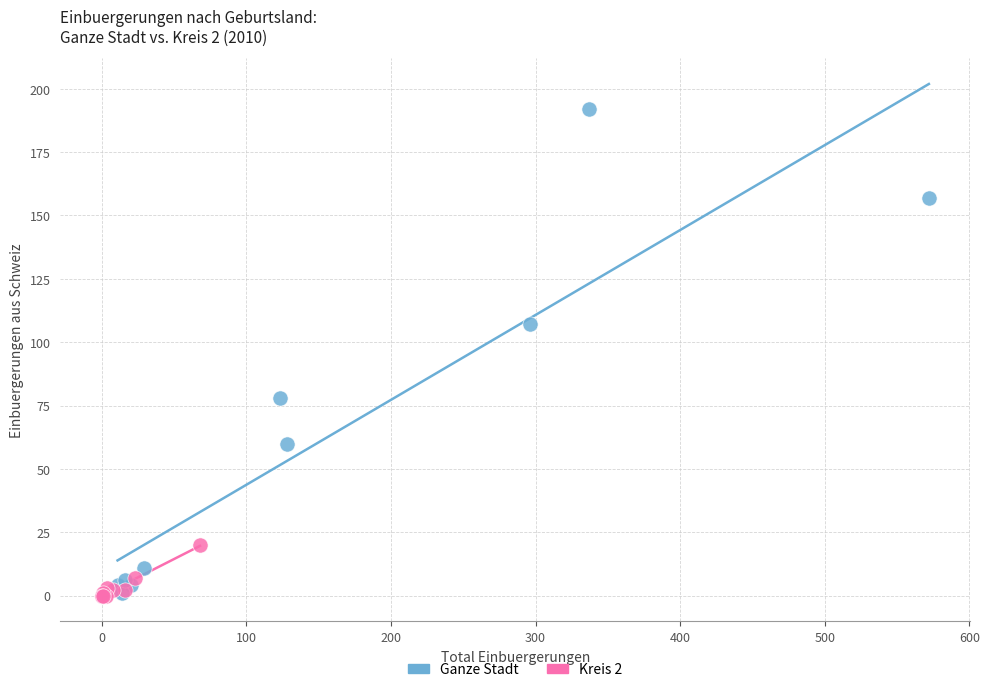

Which series contains the highest Y value?

Ganze Stadt